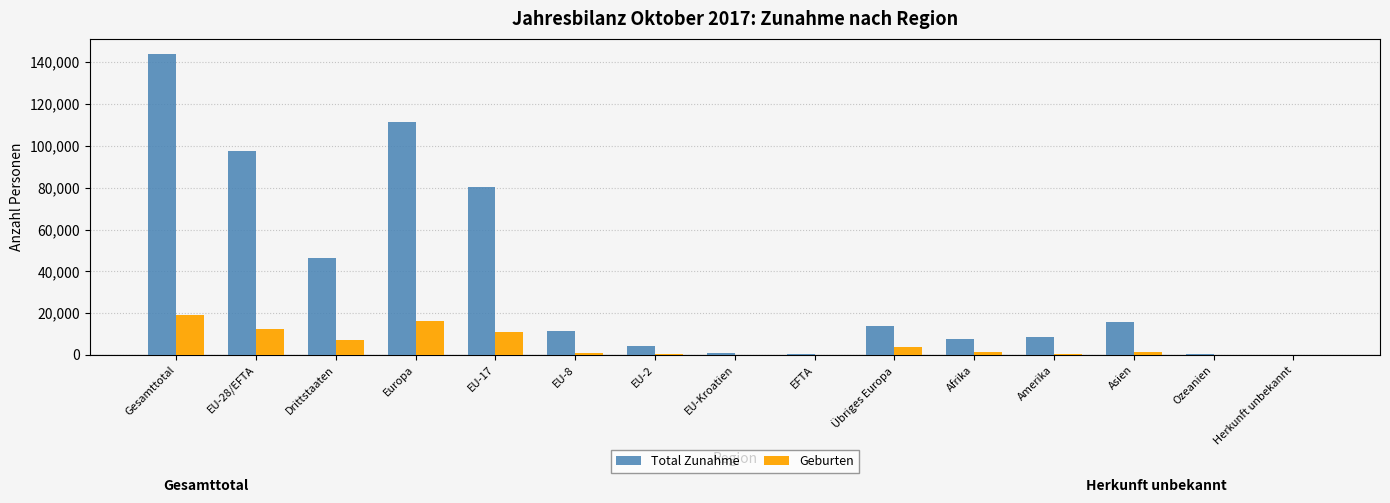

Which series has the largest total across all categories?

Total Zunahme